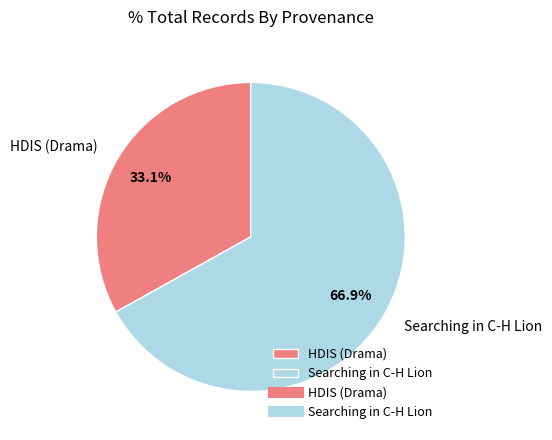

To the nearest percent, what is the average slice percentage?

50%